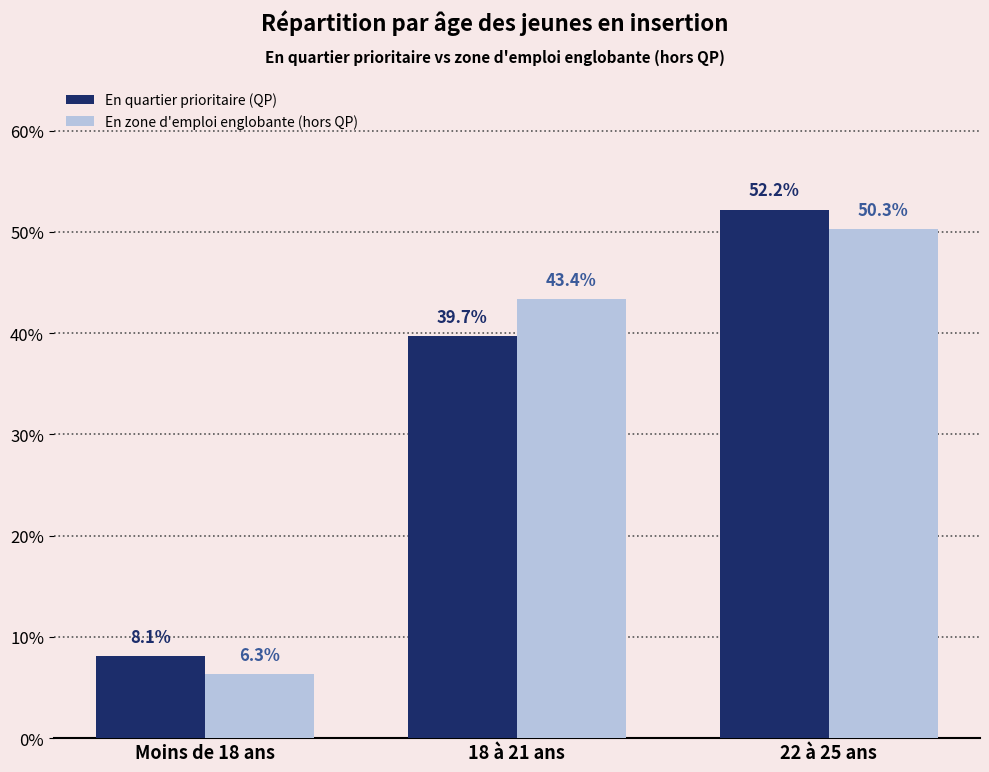

Reading left to right, list all the values displayed in this chart.

En quartier prioritaire (QP): Moins de 18 ans=8.1	18 à 21 ans=39.7	22 à 25 ans=52.2
En zone d'emploi englobante (hors QP): Moins de 18 ans=6.3	18 à 21 ans=43.4	22 à 25 ans=50.3